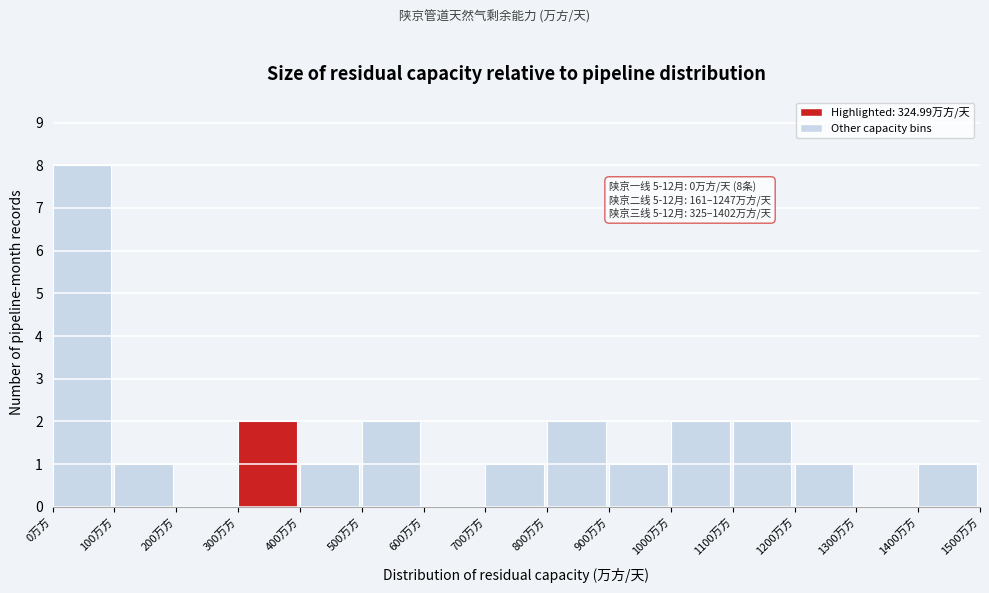

Over which range of the x-axis is the bar tallest?

0 to 100